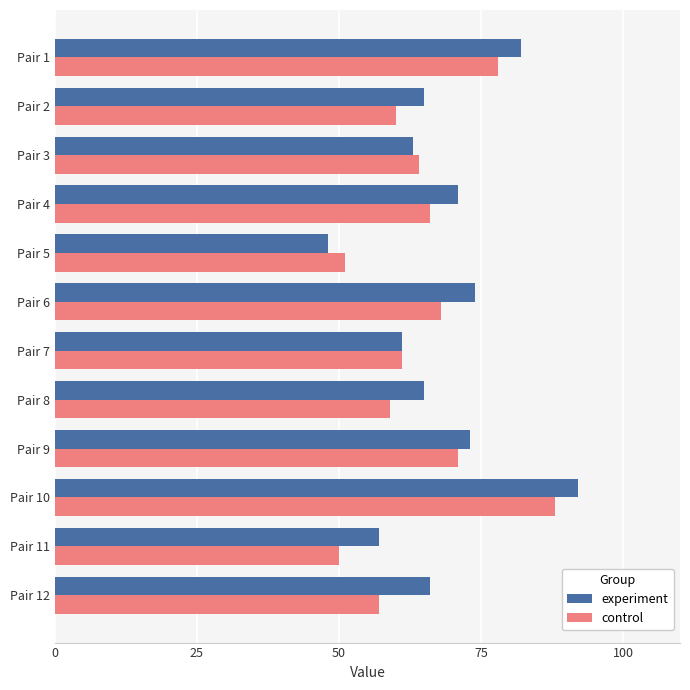

Between Pair 1 and Pair 2, which series saw the biggest shift?

control